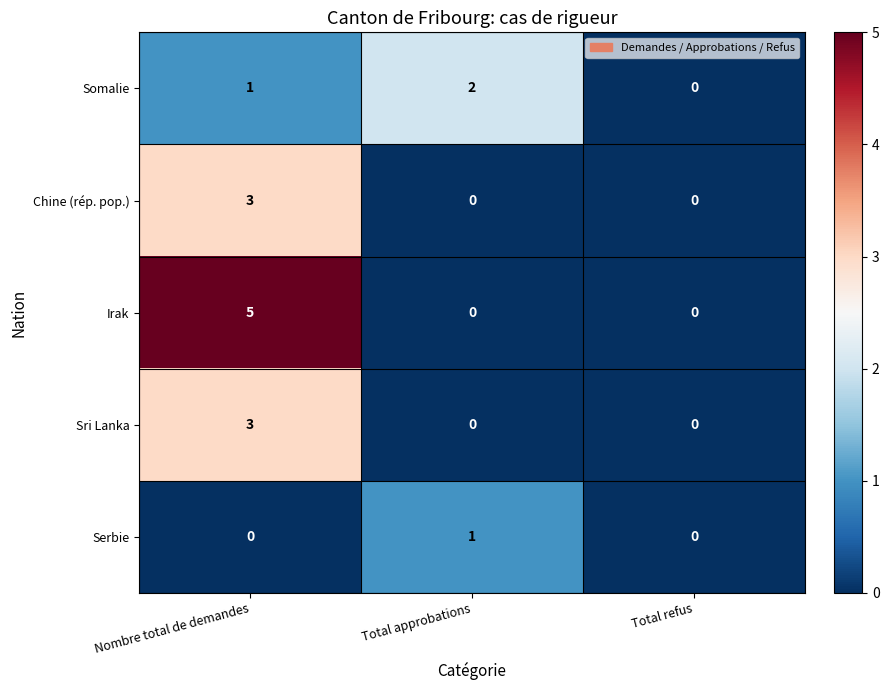

Which series has the largest total across all categories?

Irak